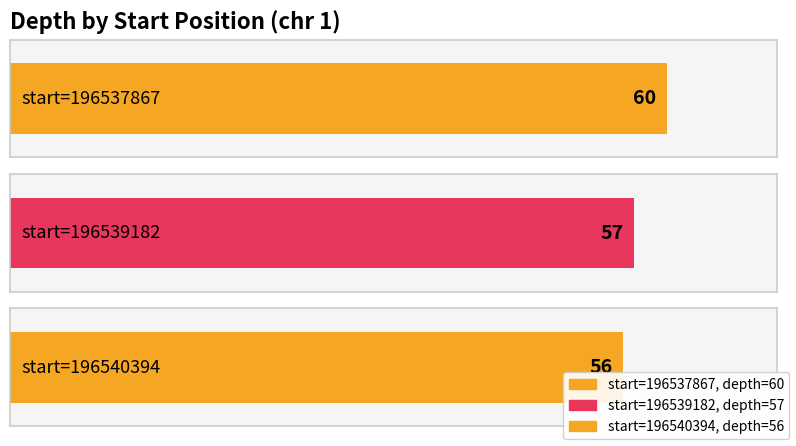

Is it true that the value at 196540394 is 56?

True